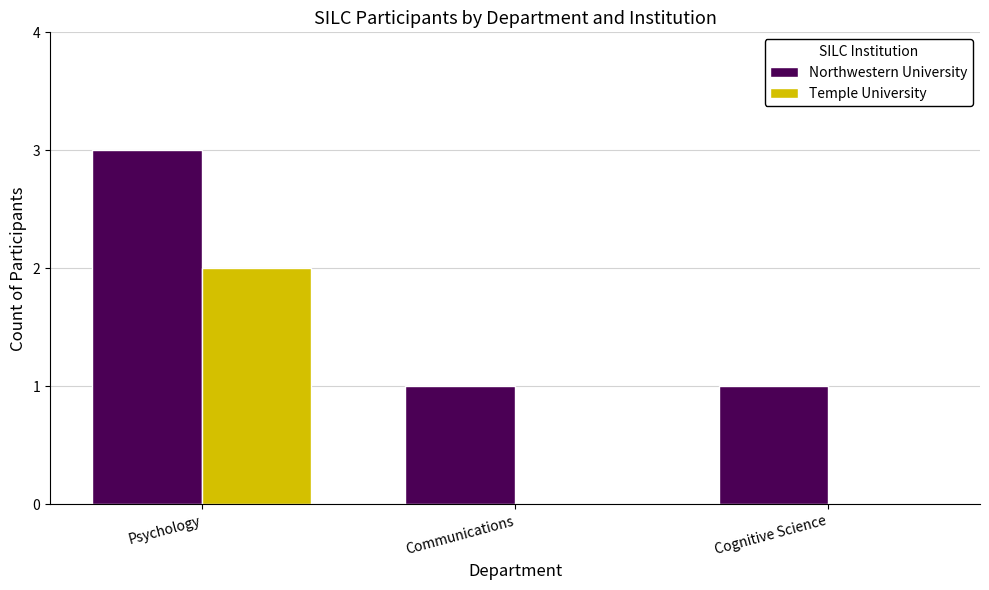

True or false: Northwestern University has a value of 1 at Cognitive Science.

True